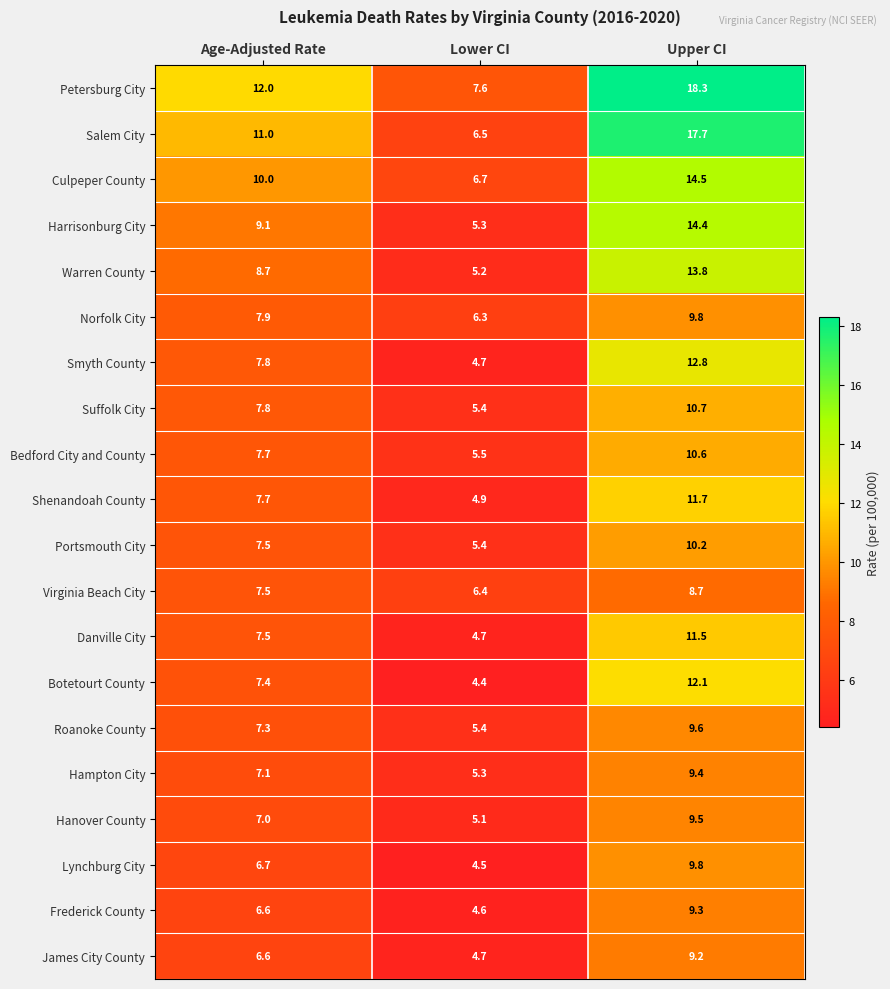

What is the difference between the Bedford City and County values at Age-Adjusted Rate and Lower CI?

2.2